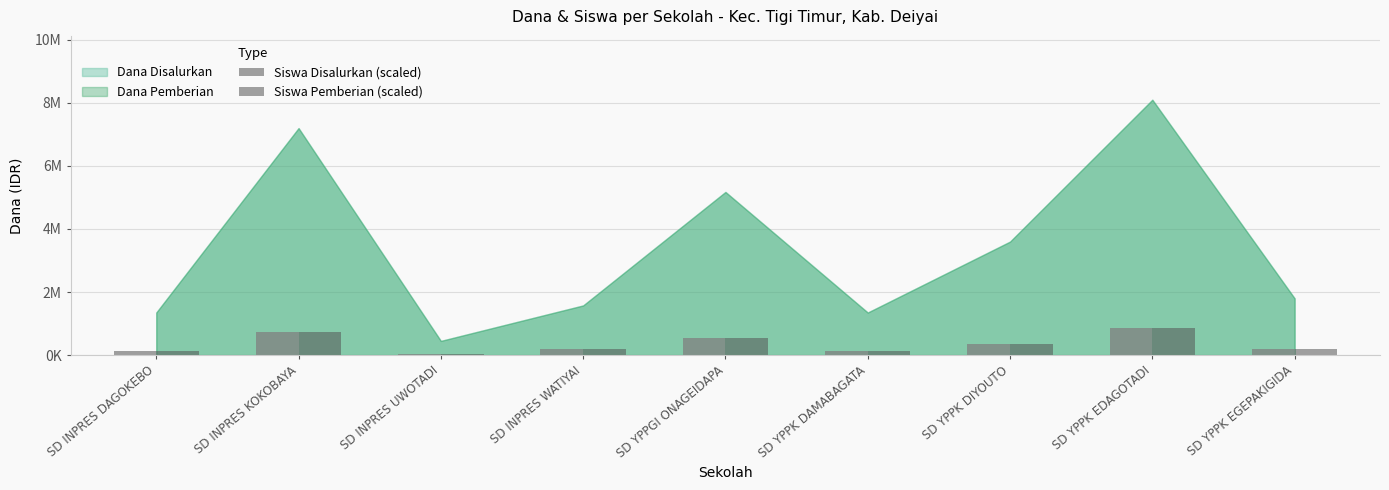

Does the chart contain stacked bars?

No